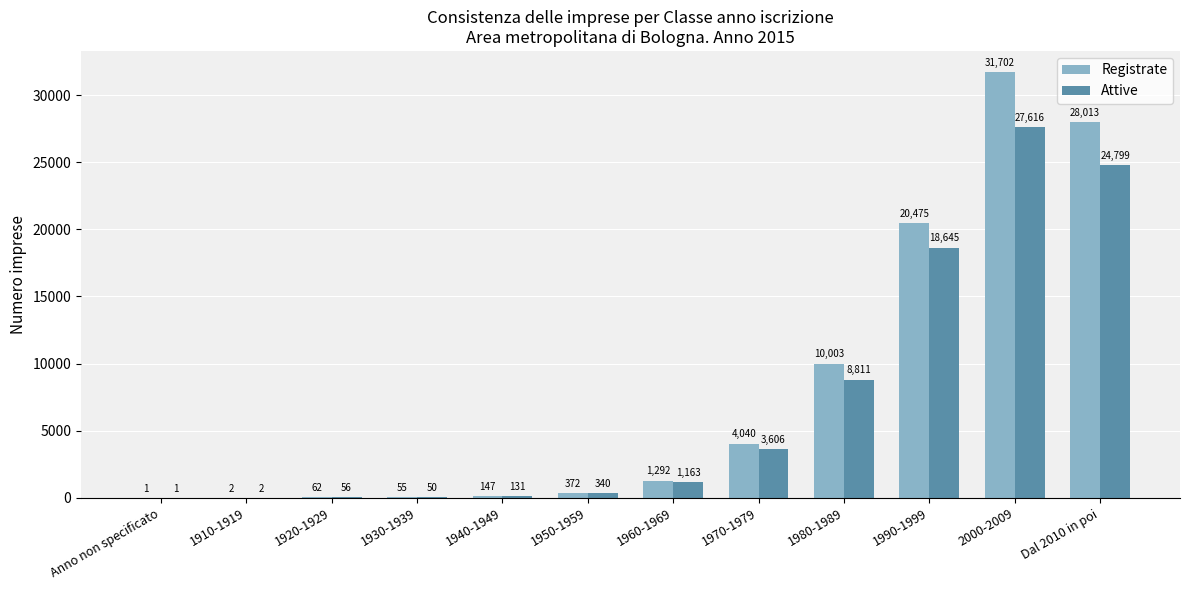

How many series are shown in this chart?

2